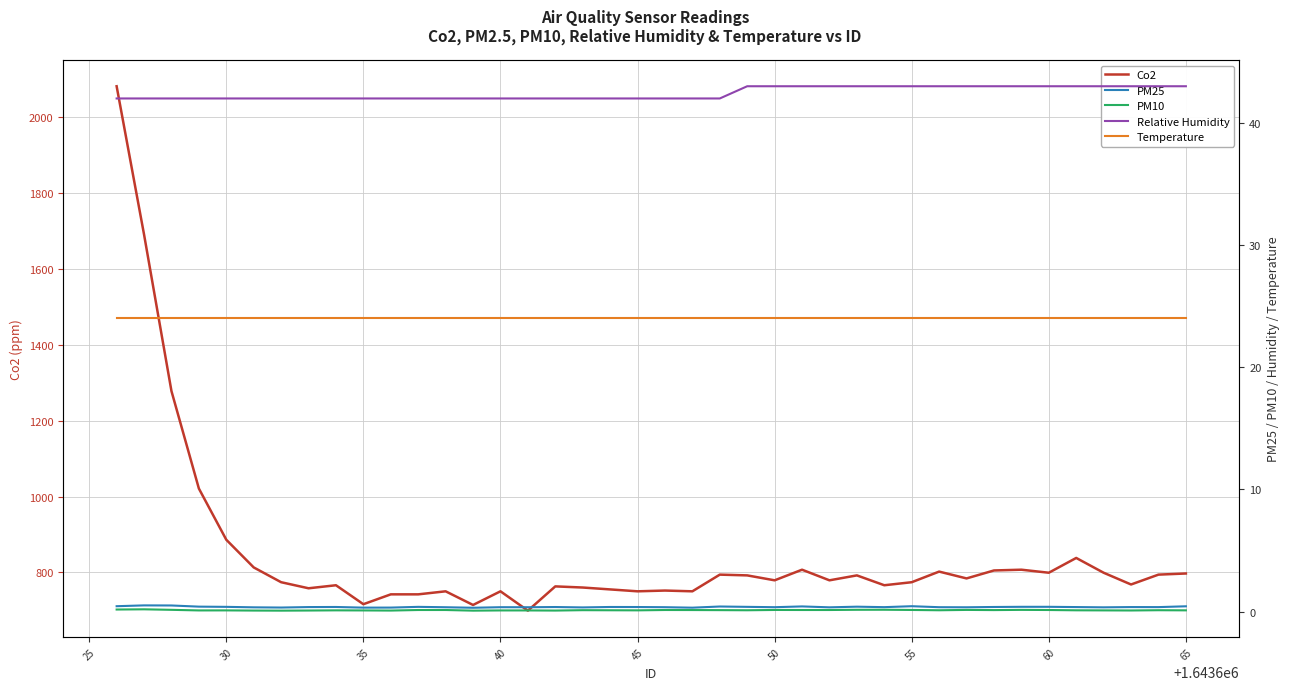

Rank the series by their maximum value, from lowest to highest.

PM10, PM25, Temperature, Relative Humidity, Co2